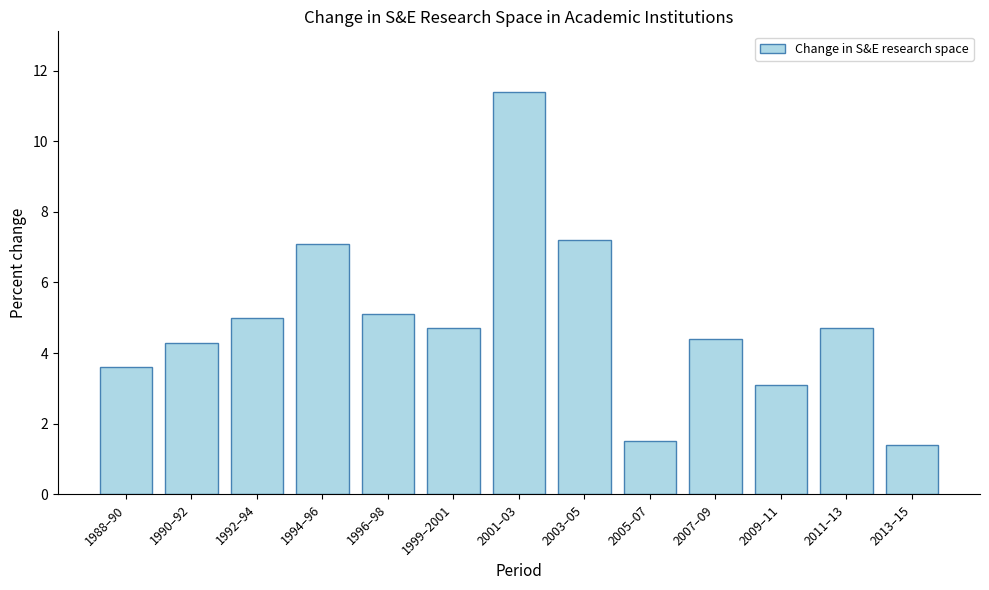

How many categories are shown in the chart?

13